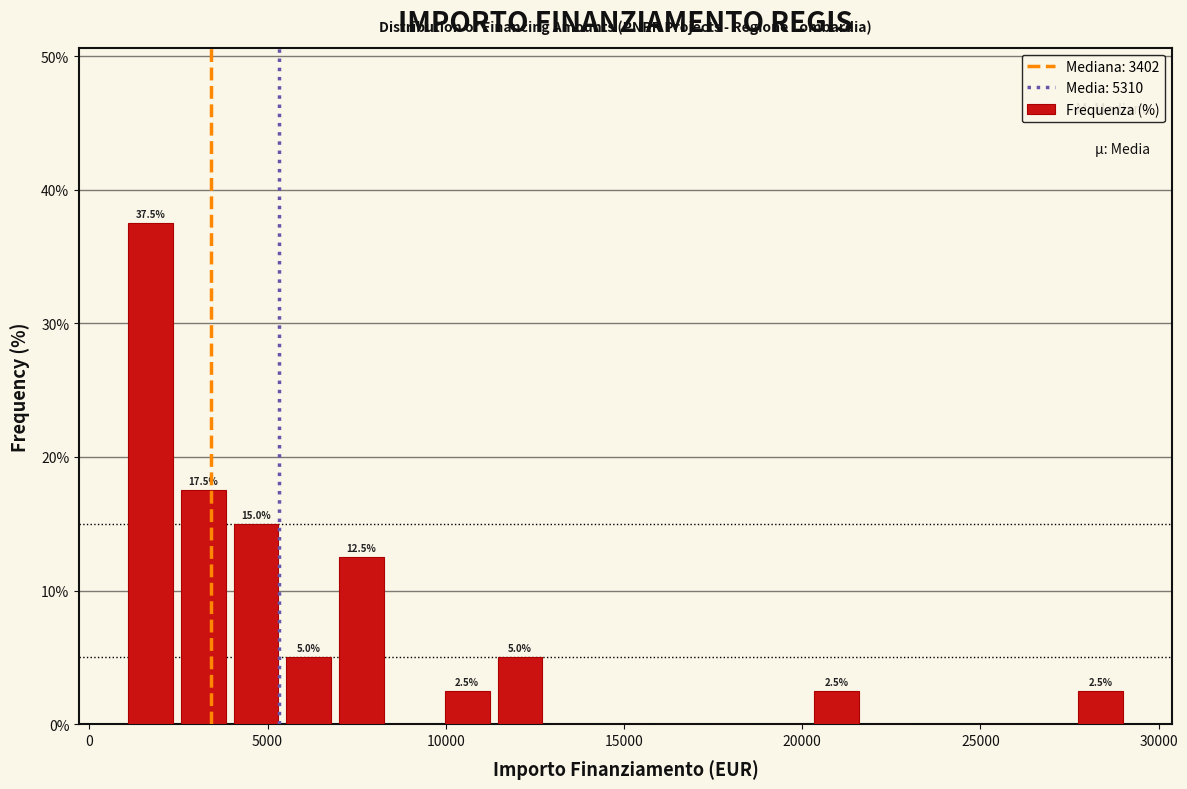

Read against the x-axis, roughly where is the centre of the tallest bar?

1500